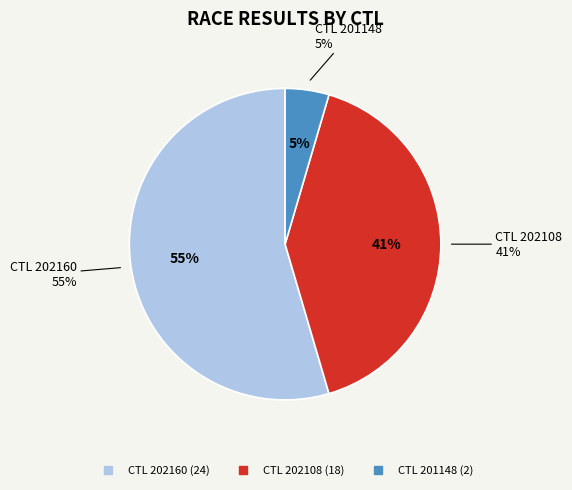

To the nearest percent, what is the difference between the largest and smallest slice percentages?

50%